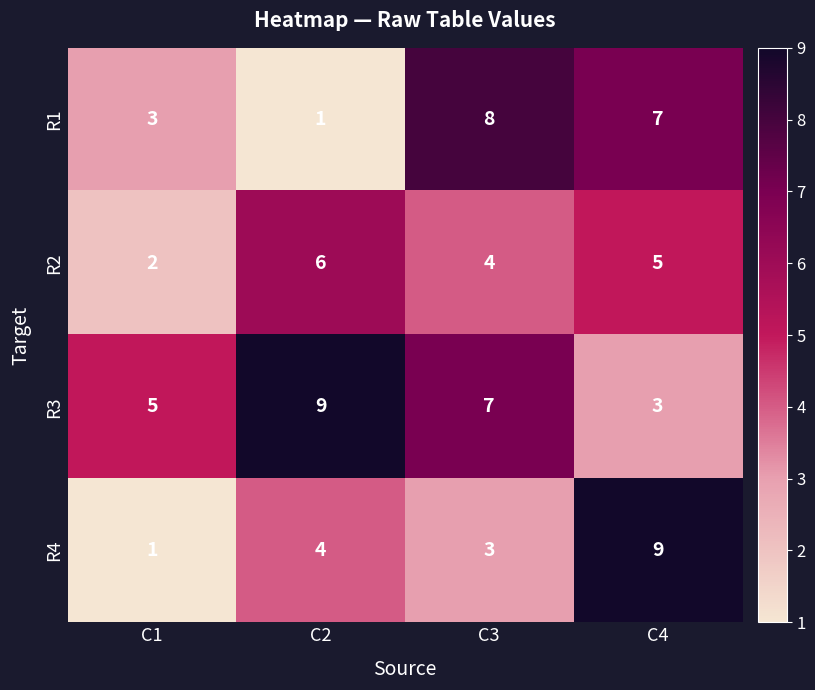

The R2 series shows 3 at C4. True or false?

False